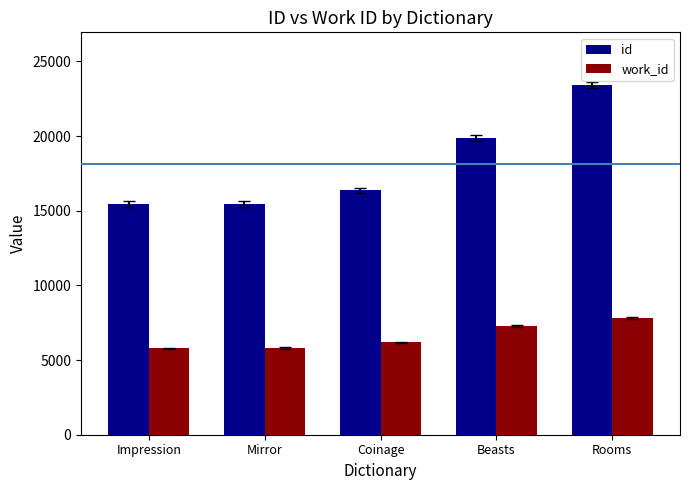

Does the chart contain stacked bars?

No